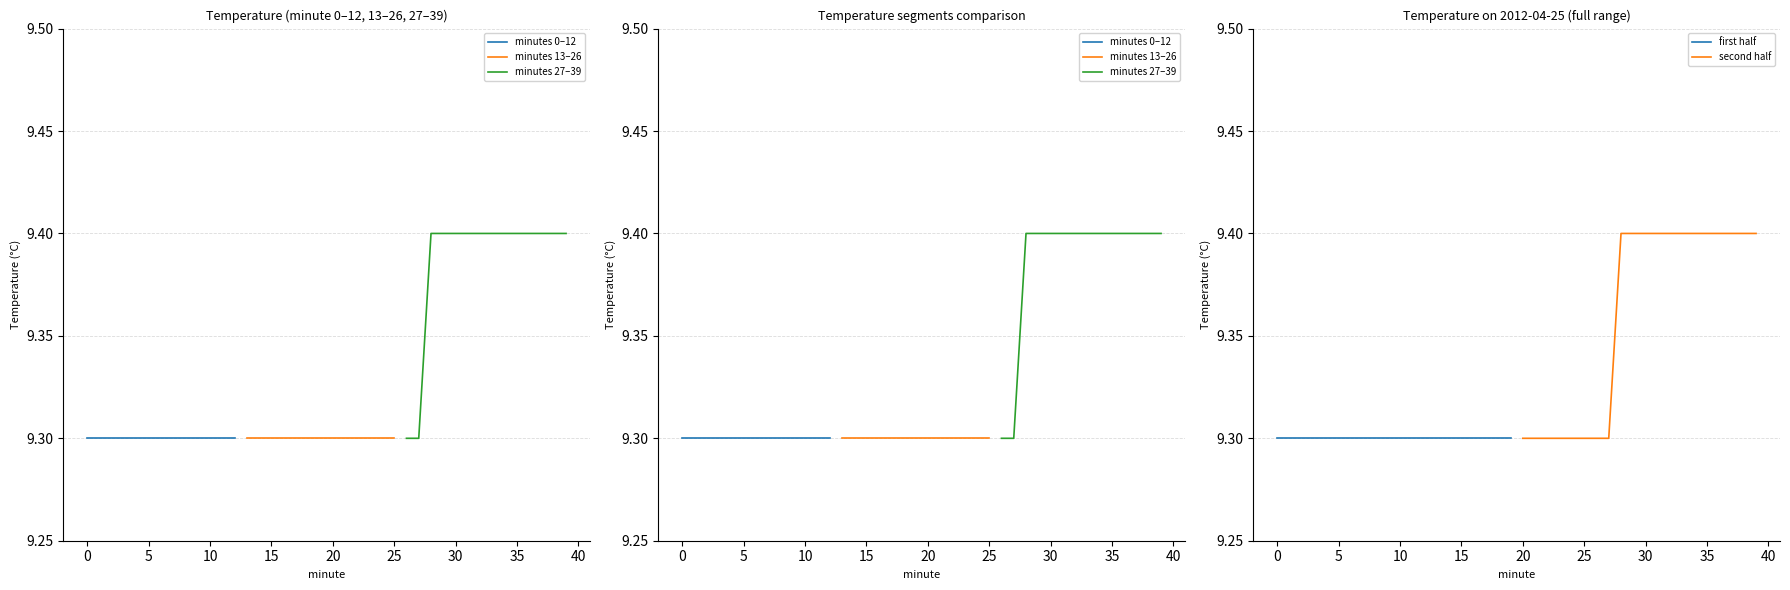

How many distinct data groups are displayed?

3